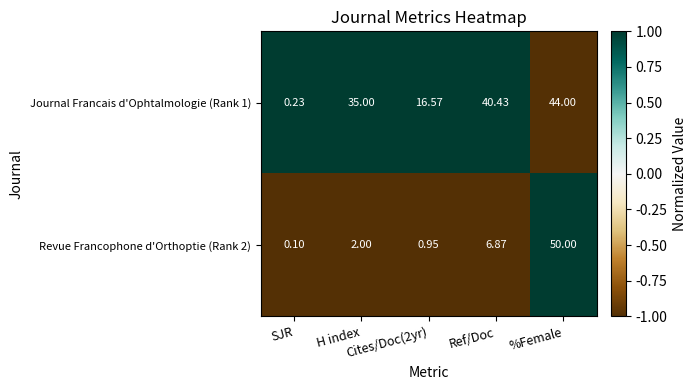

Reading left to right, transcribe all the data shown in this chart.

Journal Francais d'Ophtalmologie (Rank 1): SJR=0	H index=35	Cites/Doc(2yr)=17	Ref/Doc=40	%Female=44
Revue Francophone d'Orthoptie (Rank 2): SJR=0	H index=2	Cites/Doc(2yr)=1	Ref/Doc=7	%Female=50